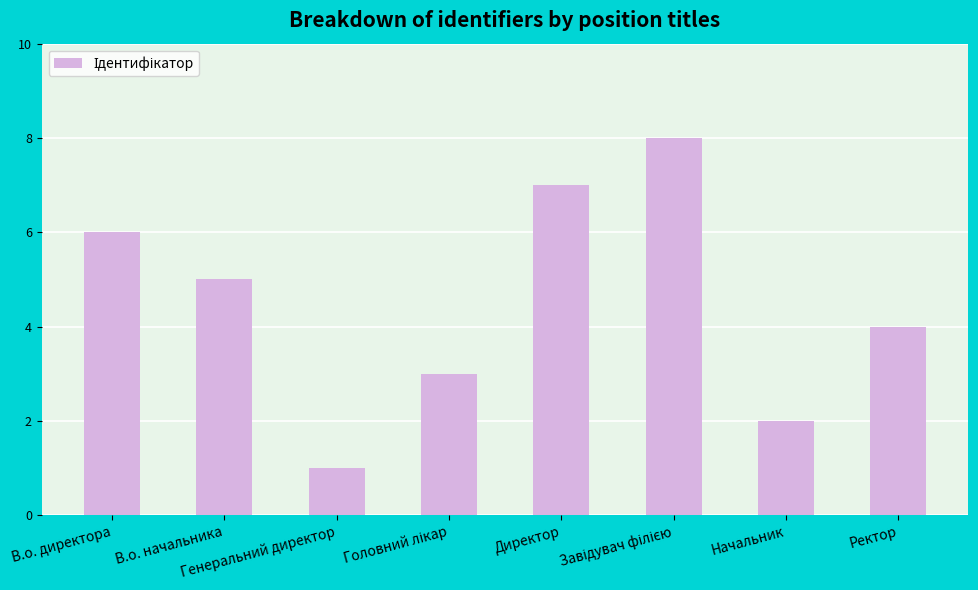

What is the difference between the maximum and minimum values?

7